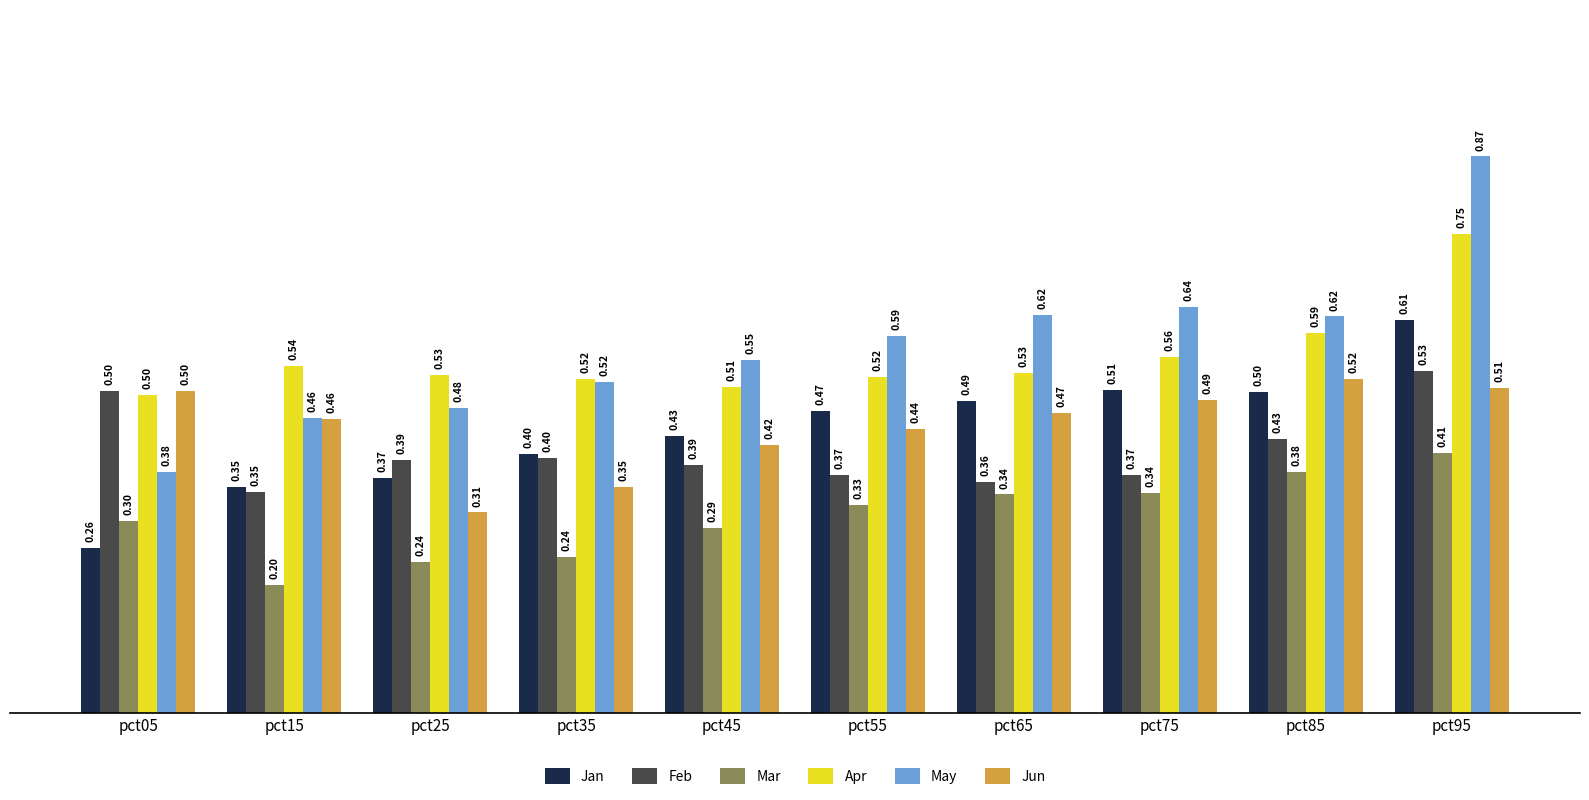

What is the sum of all Jun values?

4.5